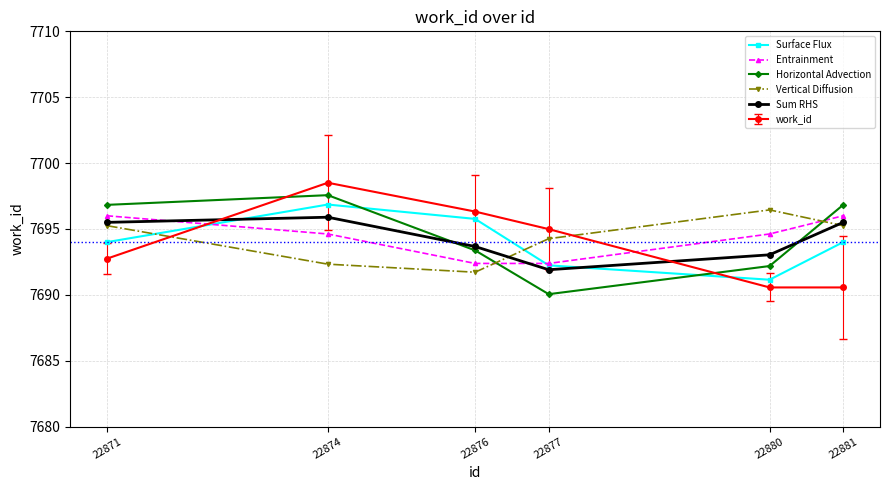

How many intersections are there between Entrainment and Sum RHS?

2